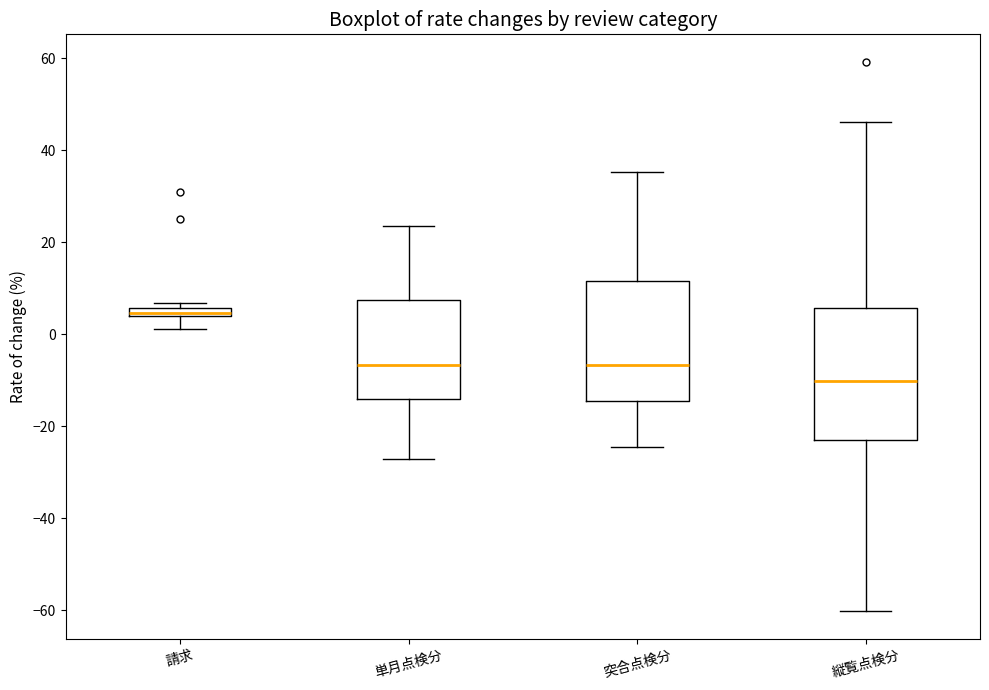

Which box is the tallest, from its lower edge to its upper edge?

縦覧点検分